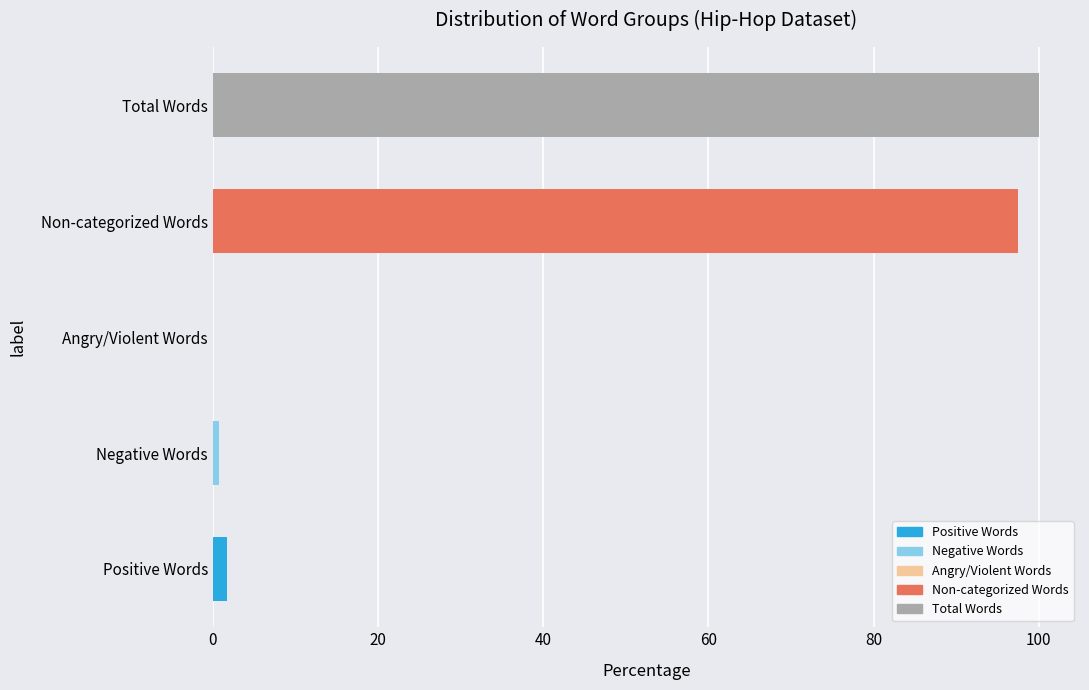

What is the sum of all values?

200.0